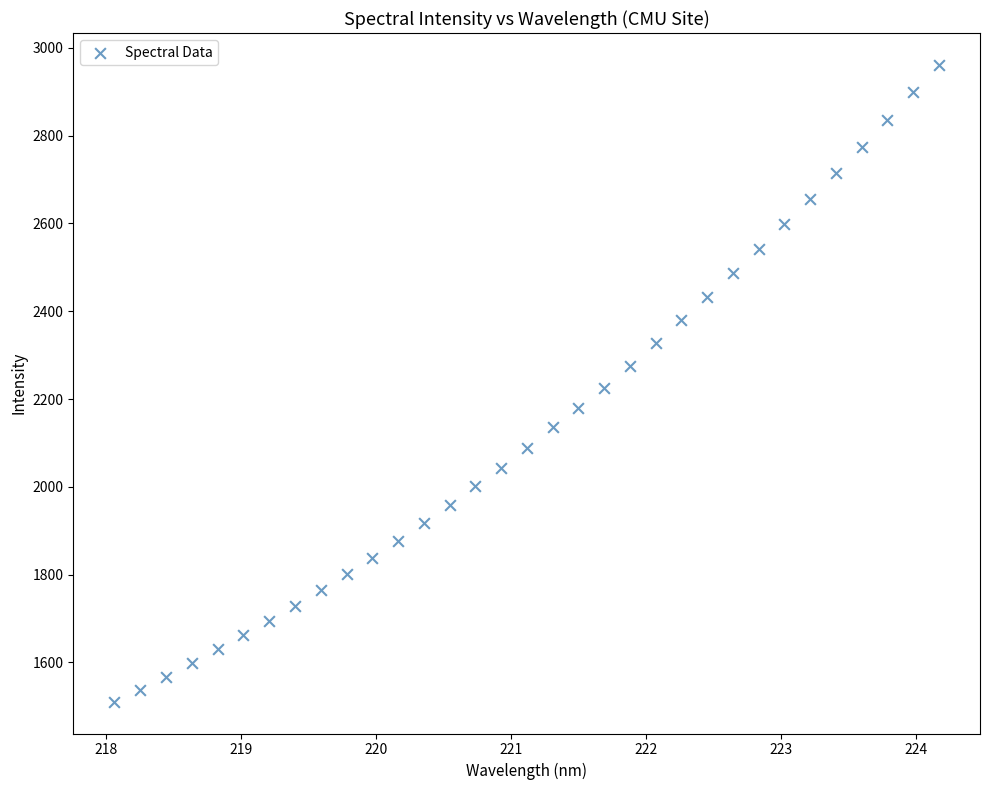

What is the range of X values (max minus min)?

6.1